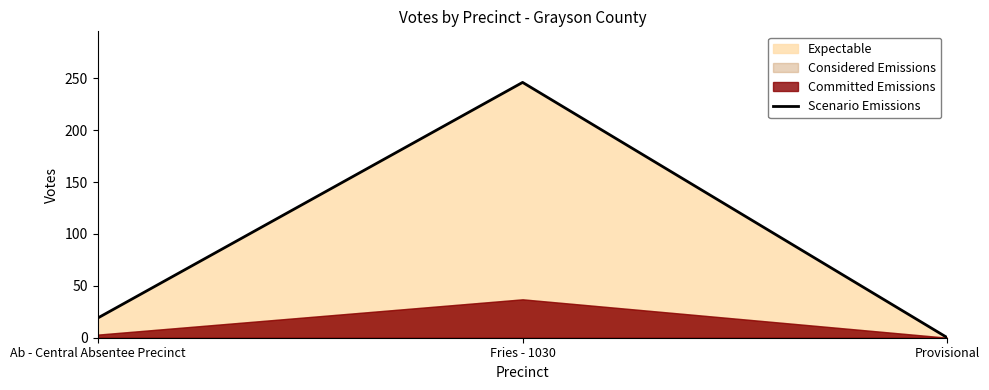

Reading right to left, transcribe all the data shown in this chart.

Provisional=0	Fries - 1030=246	Ab - Central Absentee Precinct=19